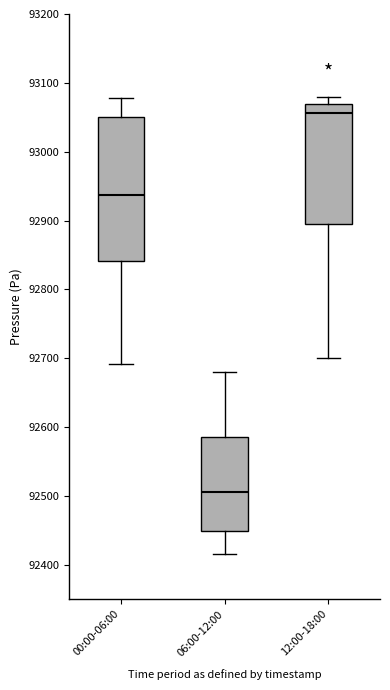

Reading left to right, transcribe this box plot: for each box, give where its median line is, the range the box spans, and where its two whiskers end, as read against the y-axis. The values are not printed on the chart, so give them approximately, as read against the axis.

00:00-06:00: median 92940, box 92840 to 93050, whiskers 92690 to 93080
06:00-12:00: median 92510, box 92450 to 92590, whiskers 92420 to 92680
12:00-18:00: median 93060, box 92900 to 93070, whiskers 92700 to 93080